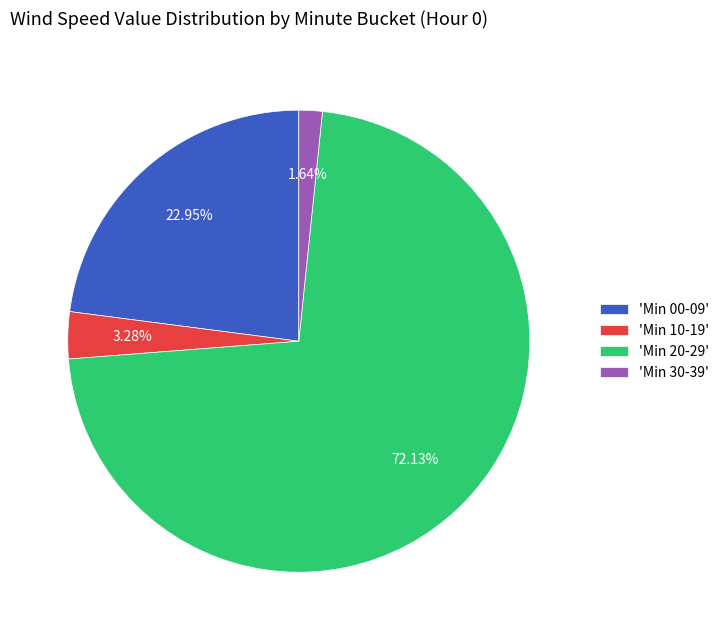

Which category has the smallest portion of the pie?

'Min 30-39'